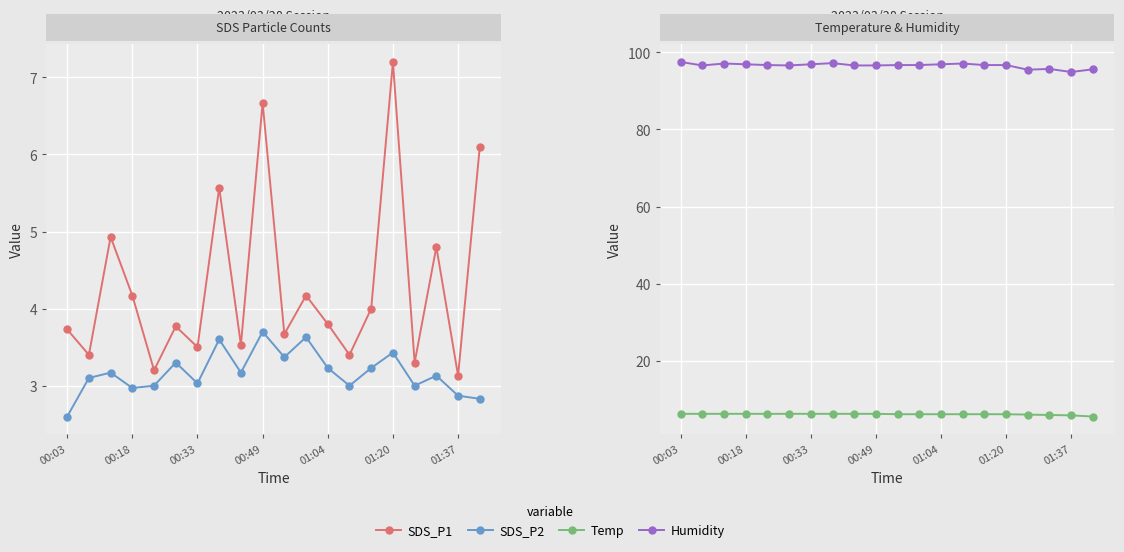

What are all the series names shown in the legend?

SDS_P1, SDS_P2, Temp, Humidity